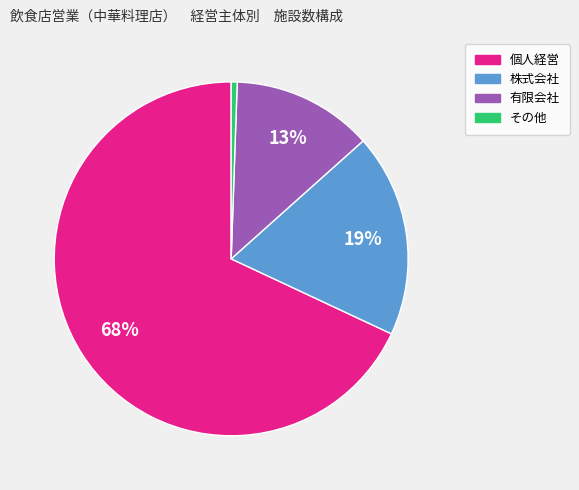

To the nearest percent, what portion does 有限会社 represent?

13%